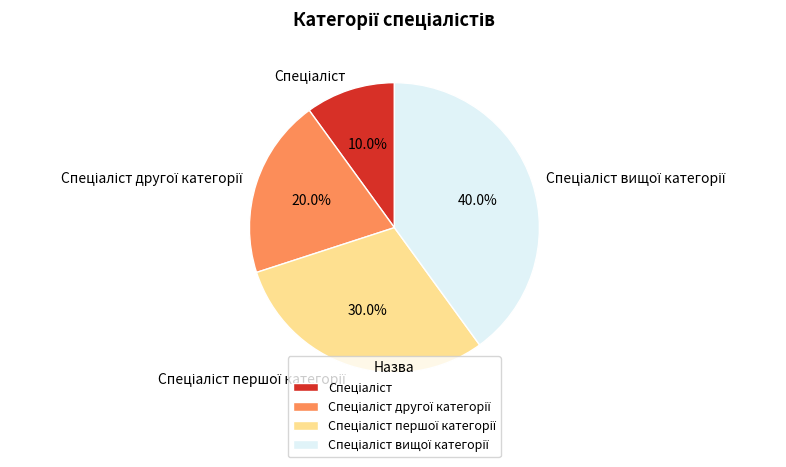

Count the number of slices in the pie.

4